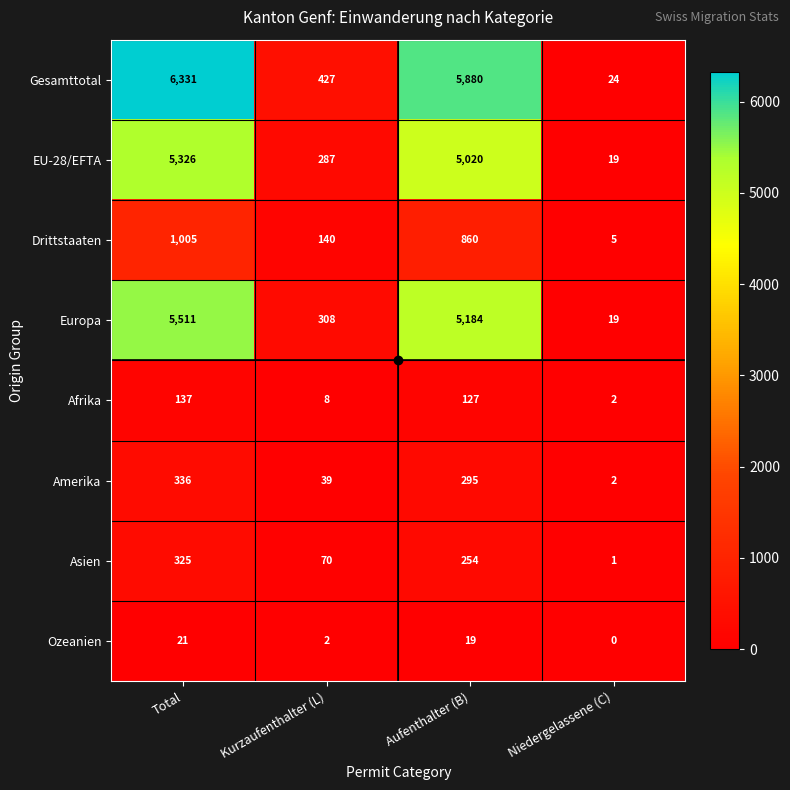

At Kurzaufenthalter (L), list the series in order from largest to smallest.

Gesamttotal, Europa, EU-28/EFTA, Drittstaaten, Asien, Amerika, Afrika, Ozeanien